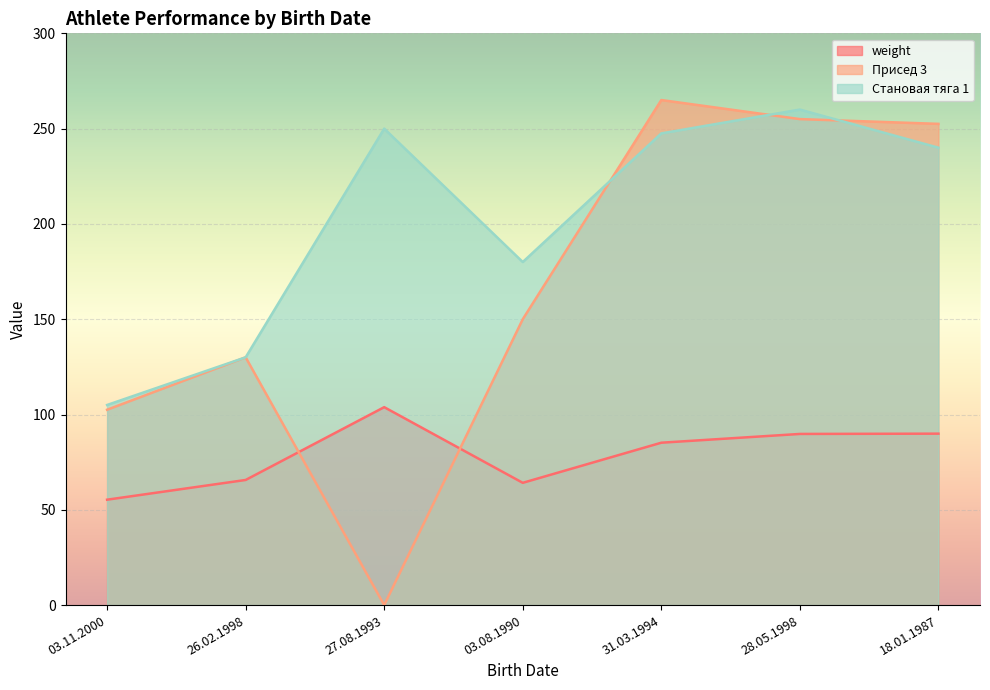

At how many categories does at least one series exceed 157?

5